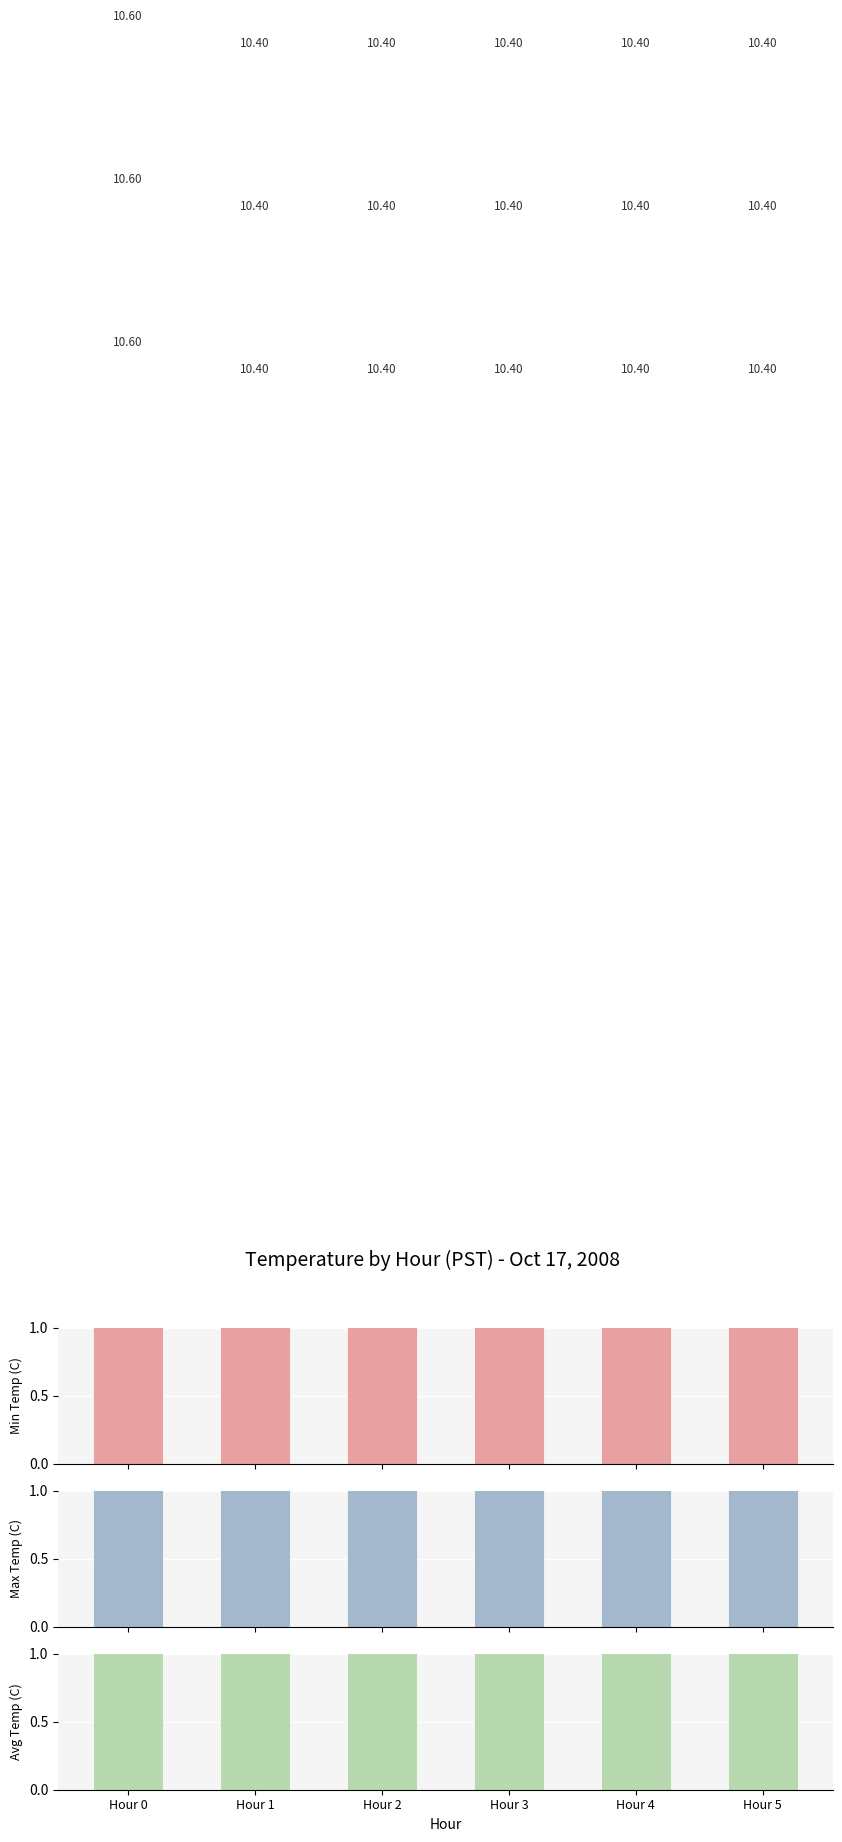

Where is Avg Temp (C) nearest to the value 10?

Hour 1